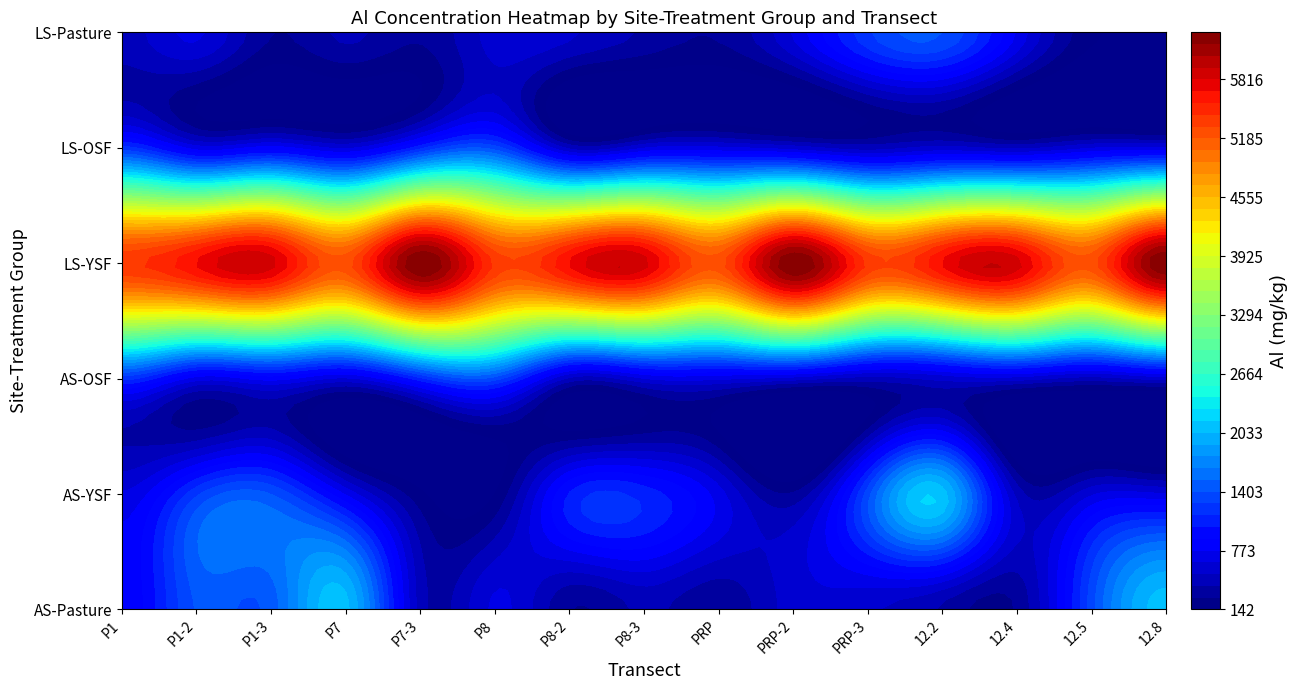

What is the total value across all series at P7?

9742.6